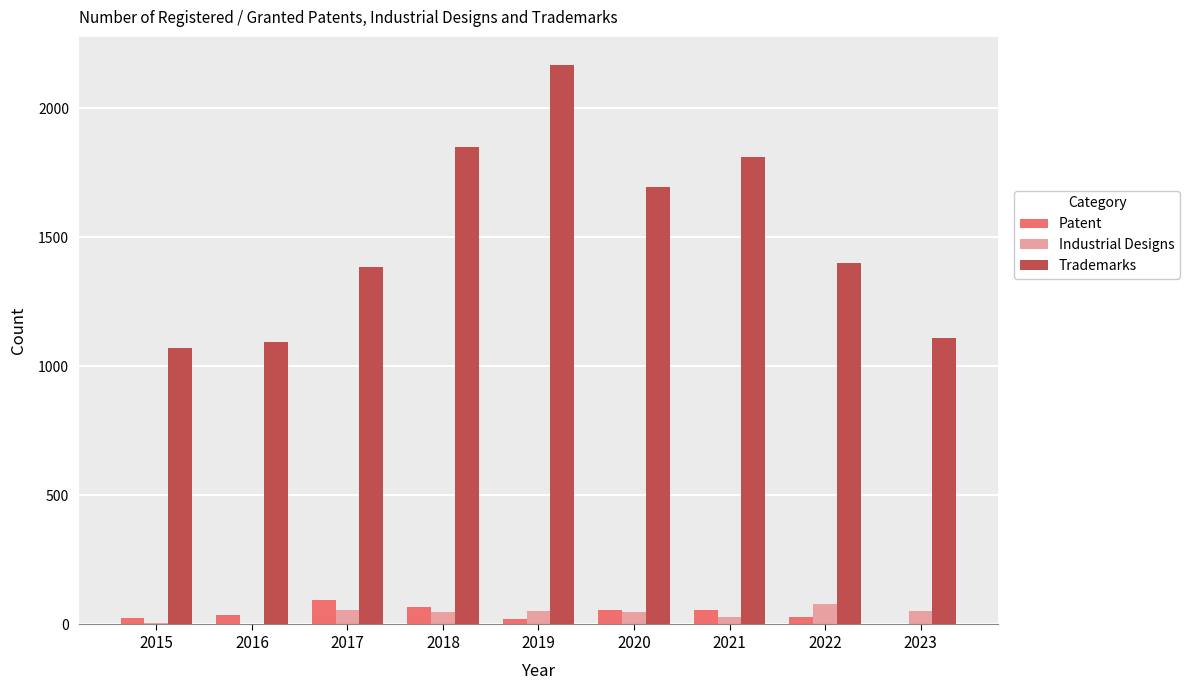

The value of Trademarks at 2022 is 1401. True or false?

True